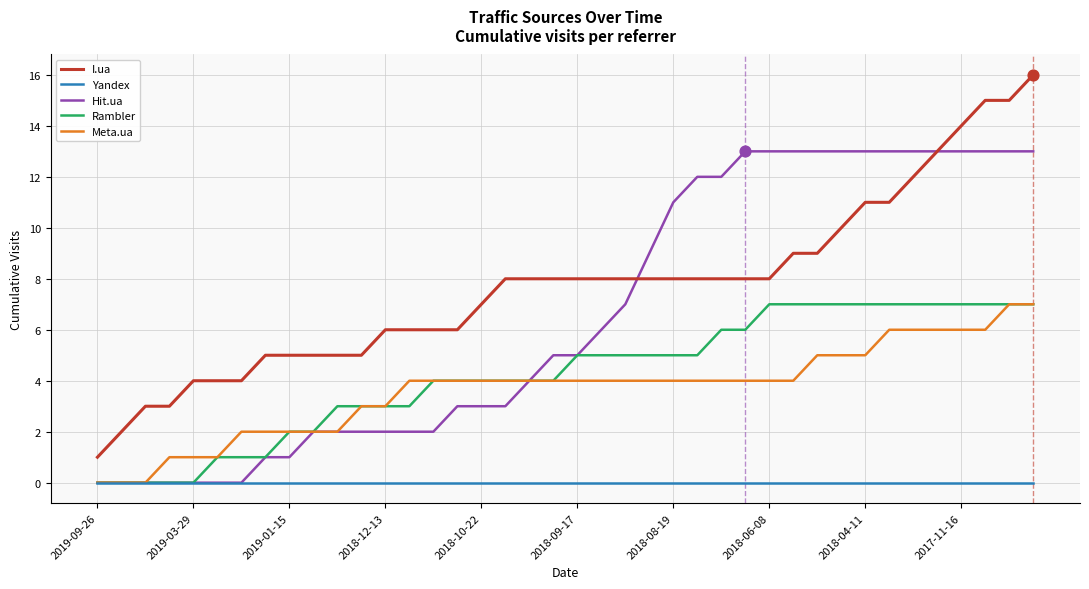

Which series has the largest total across all categories?

I.ua